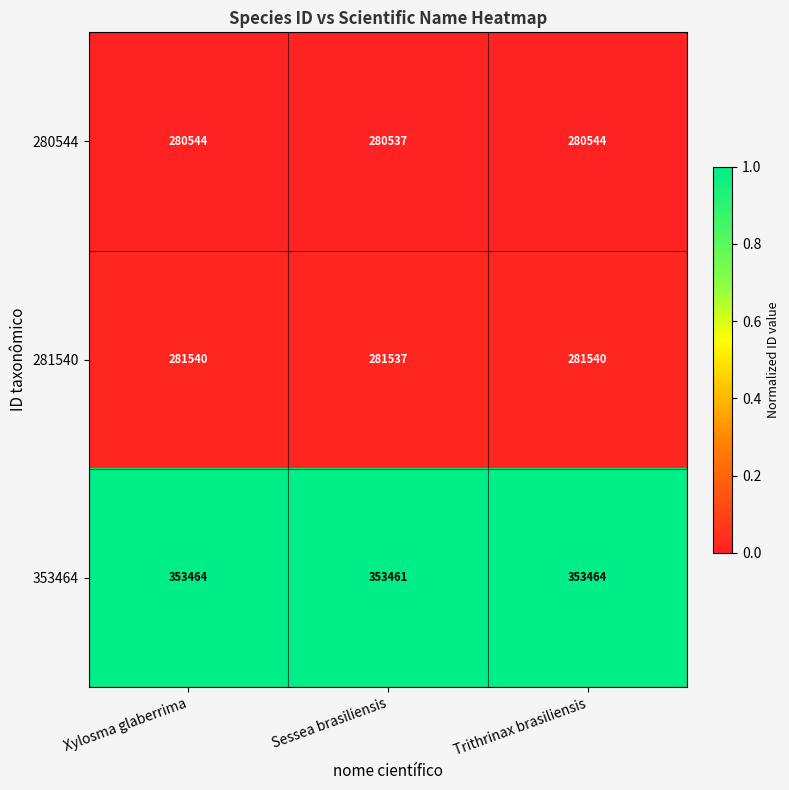

Which series has the largest total across all categories?

353464